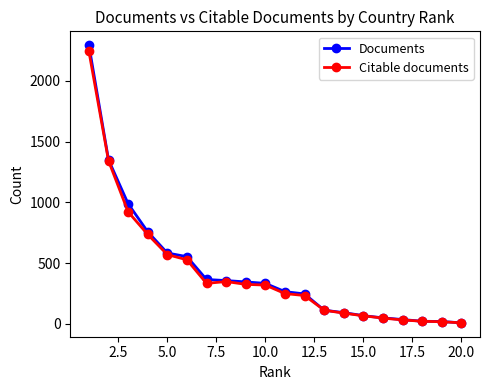

Which series has the largest range (max minus min)?

Documents